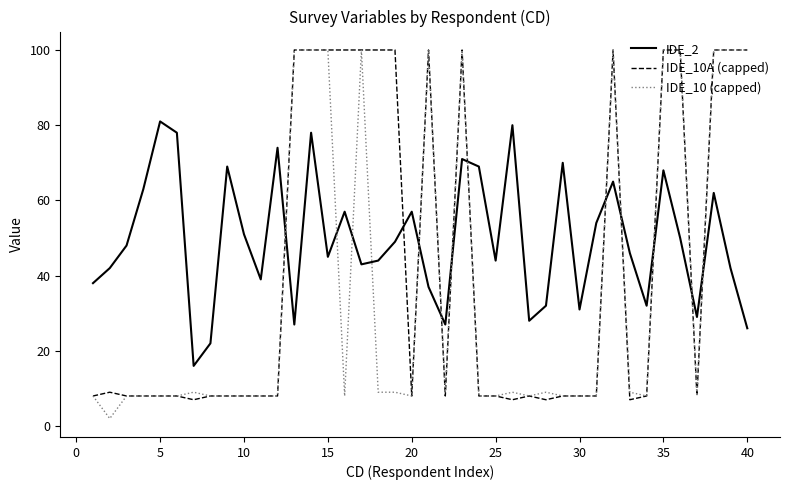

Rank the series by their average value, from lowest to highest.

IDE_10 (capped), IDE_10A (capped), IDE_2